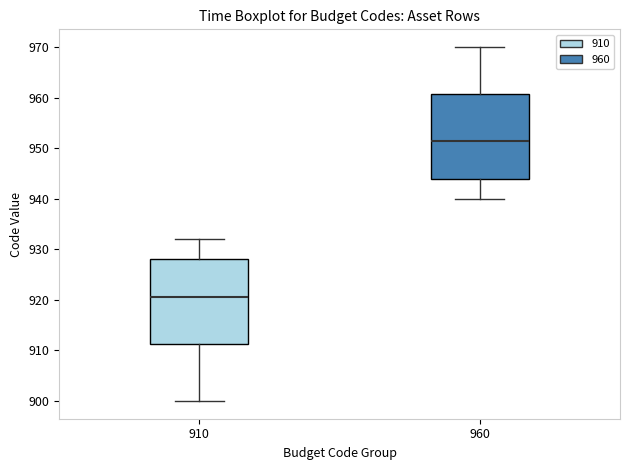

Reading left to right, read every box against the y-axis: the position of its median line, the range the box covers, and the ends of its whiskers. The values are not printed on the chart, so give them approximately, as read against the axis.

910: median 921, box 911 to 928, whiskers 900 to 932
960: median 952, box 944 to 961, whiskers 940 to 970